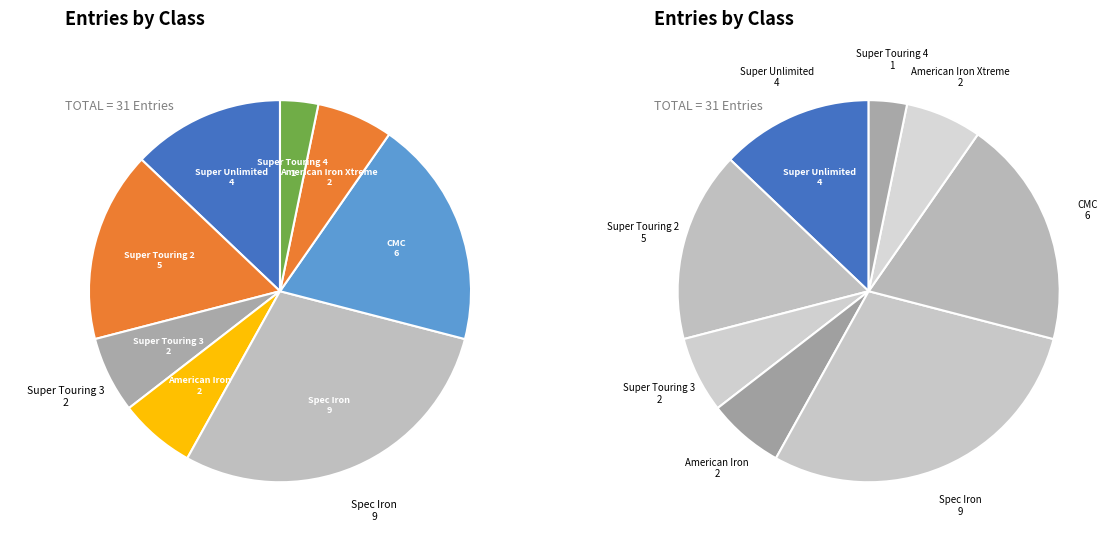

What percentage do American Iron and Super Touring 4 together represent?

9.7%